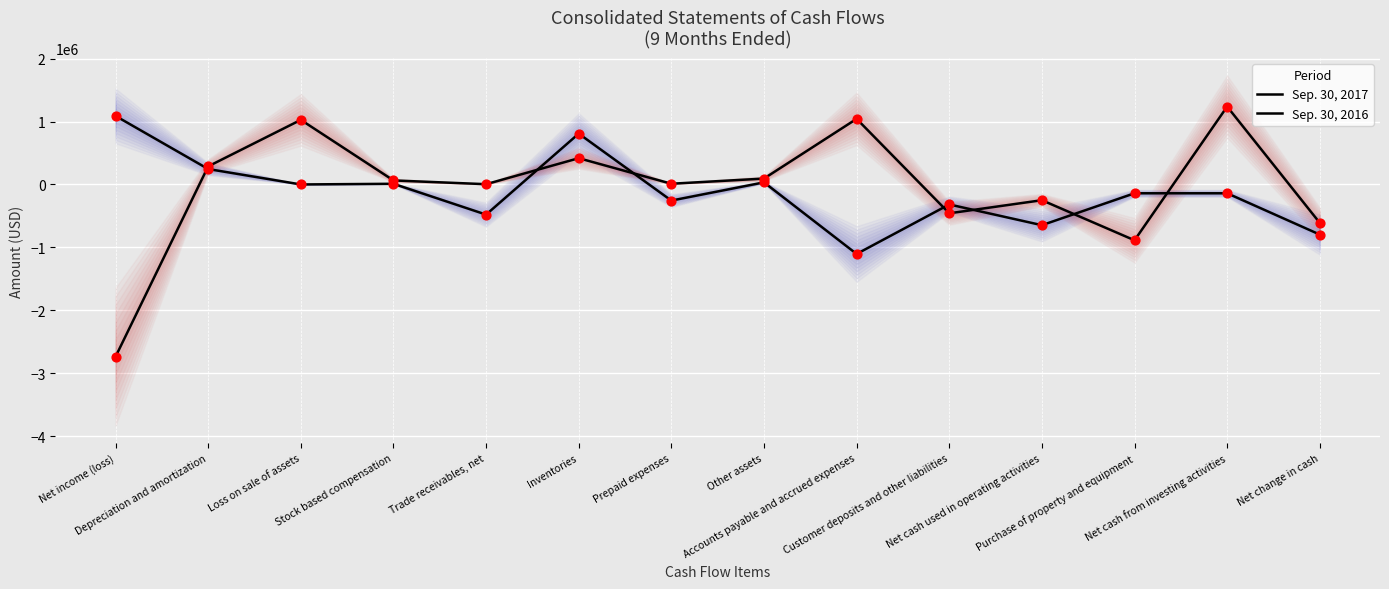

Which series reaches the minimum Y coordinate?

Sep. 30, 2016